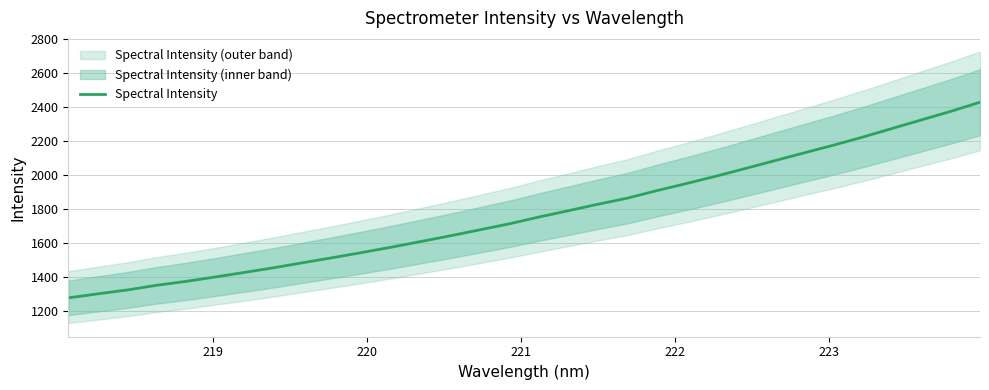

What is the difference between the maximum and minimum values?

1152.7